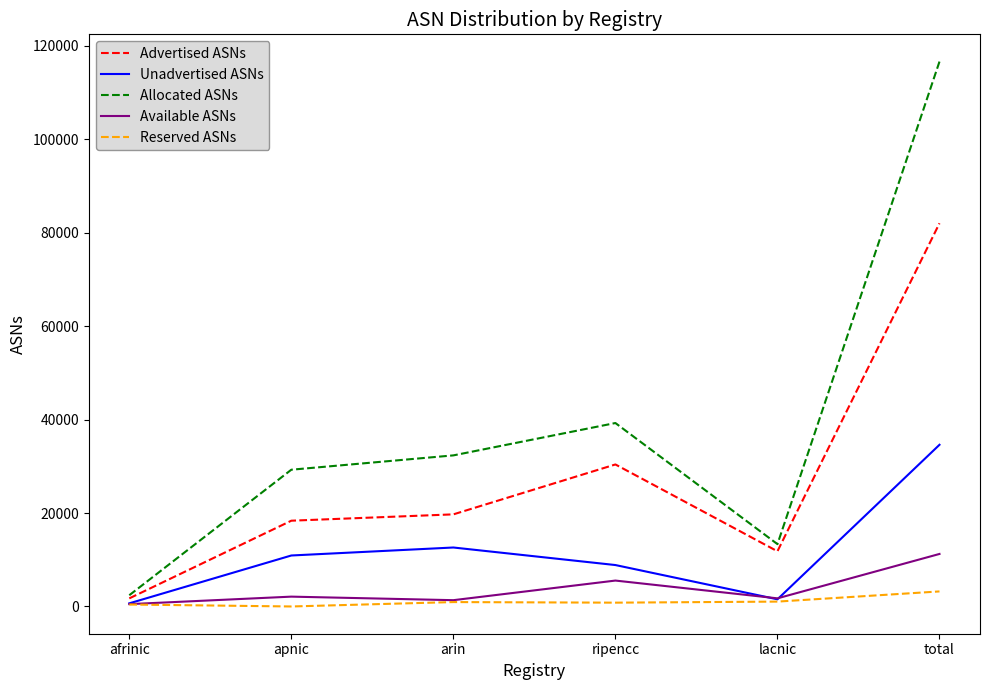

What position from the right is lacnic?

2